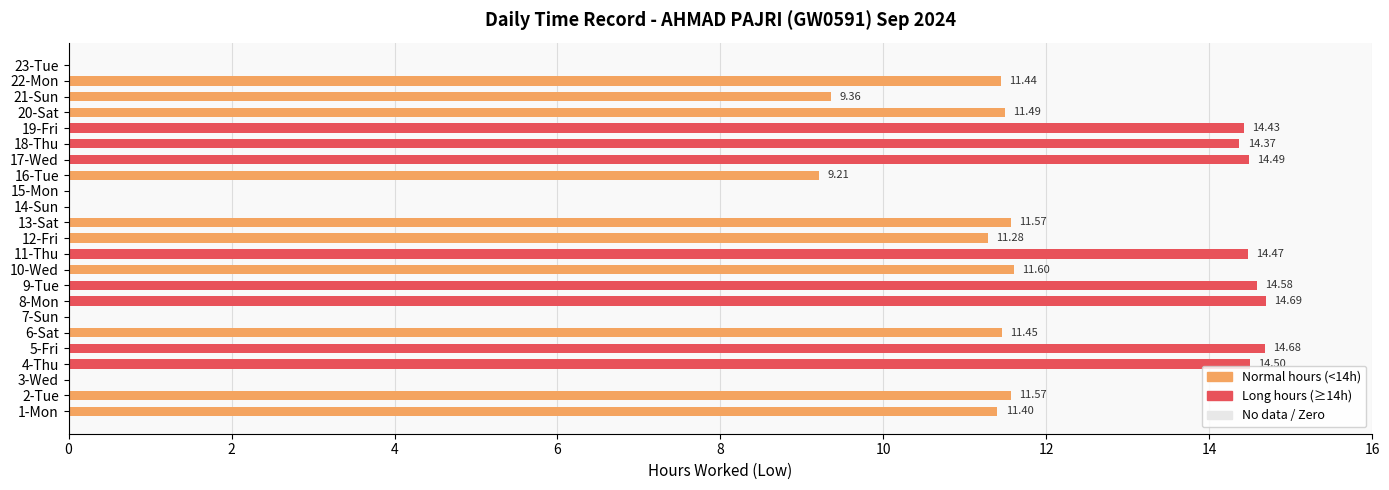

What is the sum of all values?

226.6